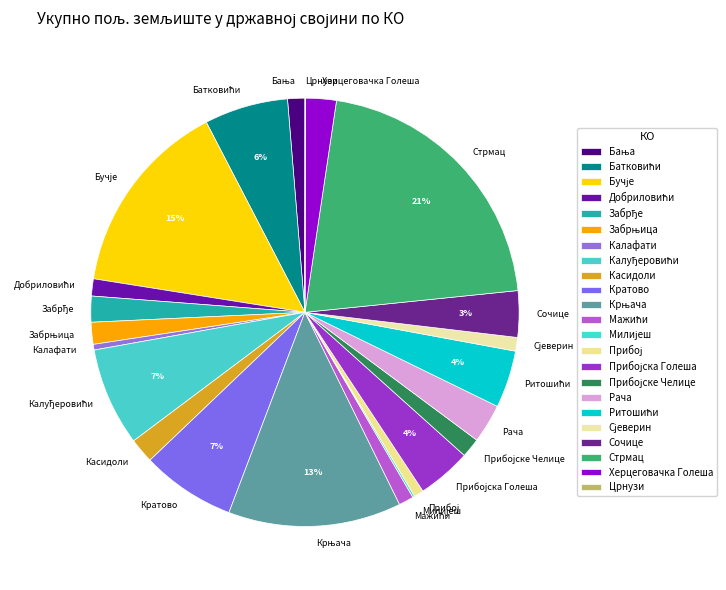

To the nearest percent, what portion does Рача represent?

3%